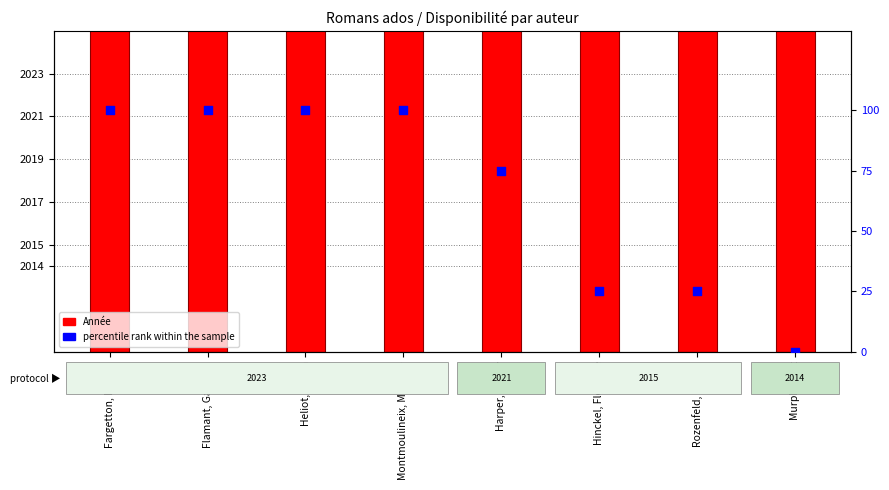

What are all the series names shown in the legend?

Année, percentile rank within the sample